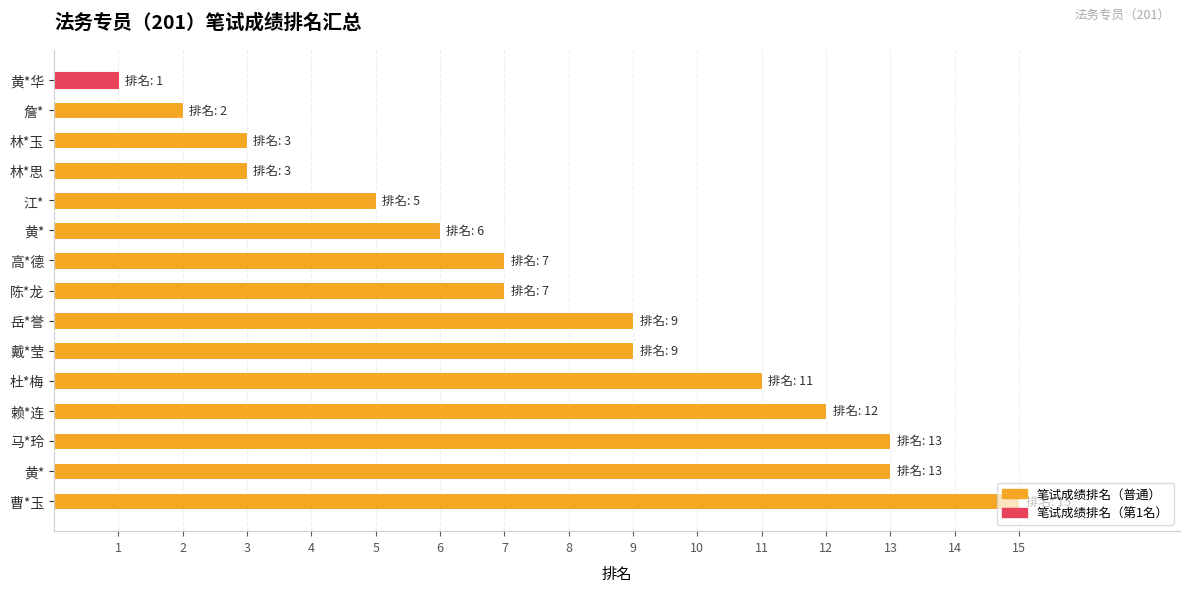

How many series are shown in this chart?

1